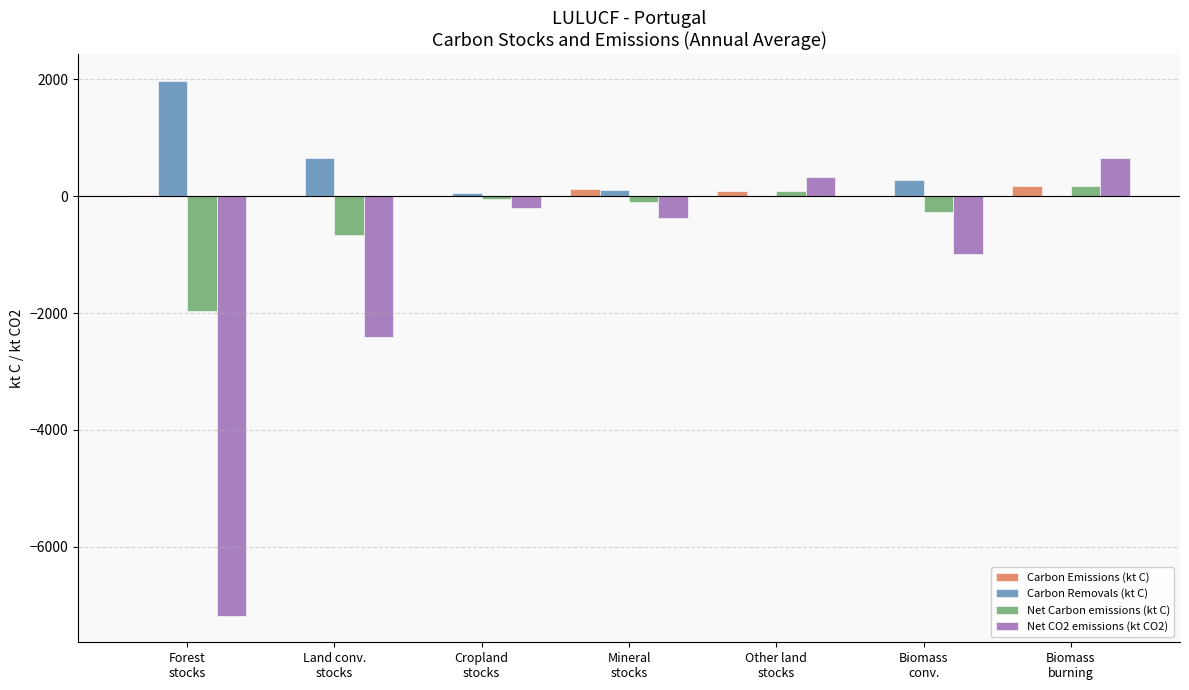

What is the maximum value shown in the chart?

1977.6